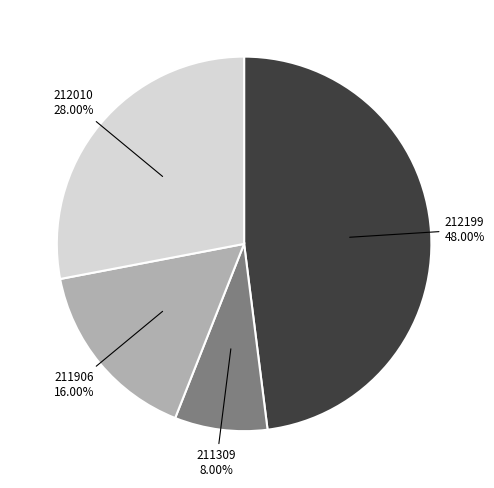

Is it true that 212010 is 16% of the pie?

False